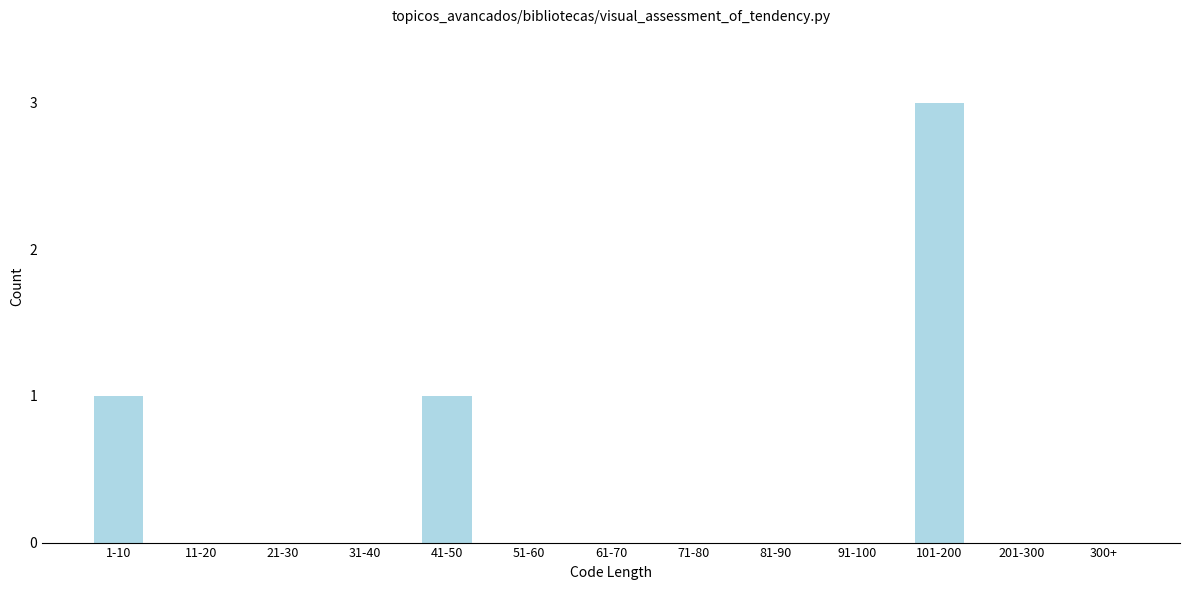

Reading left to right, extract all data points from this chart.

1-10=1	11-20=0	21-30=0	31-40=0	41-50=1	51-60=0	61-70=0	71-80=0	81-90=0	91-100=0	101-200=3	201-300=0	300+=0